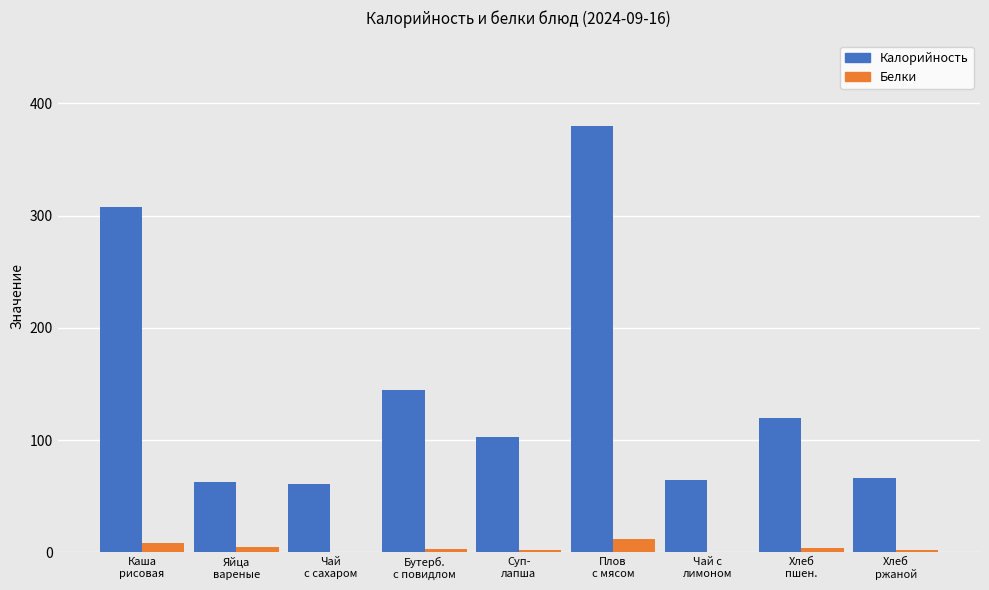

Which label corresponds to the largest value in the chart?

Плов
с мясом